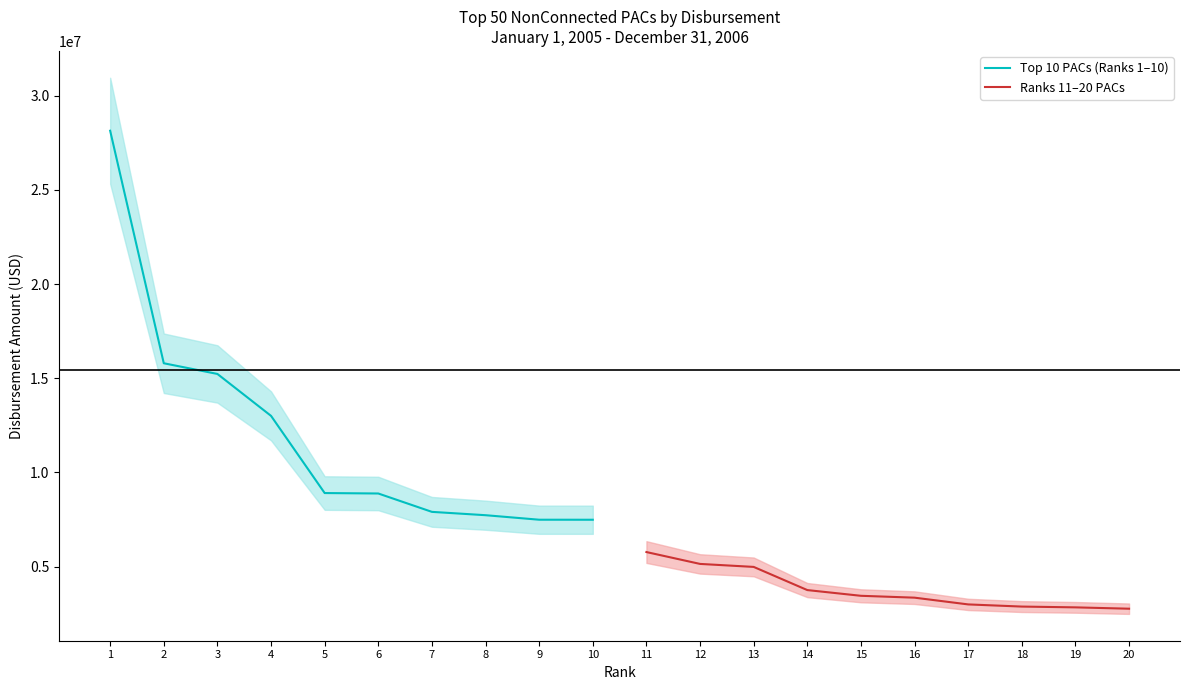

Reading left to right, list all the values displayed in this chart.

Top 10 PACs (Ranks 1–10): 28135116.1	15793217.6	15225832.2	13000574.0	8903800.4	8880189.7	7905032.4	7727906.6	7488348.0	7486827.5
Ranks 11–20 PACs: 5771731.2	5142142.7	4983364.0	3753524.1	3450002.6	3350706.8	2992583.4	2877921.0	2836052.9	2764796.1